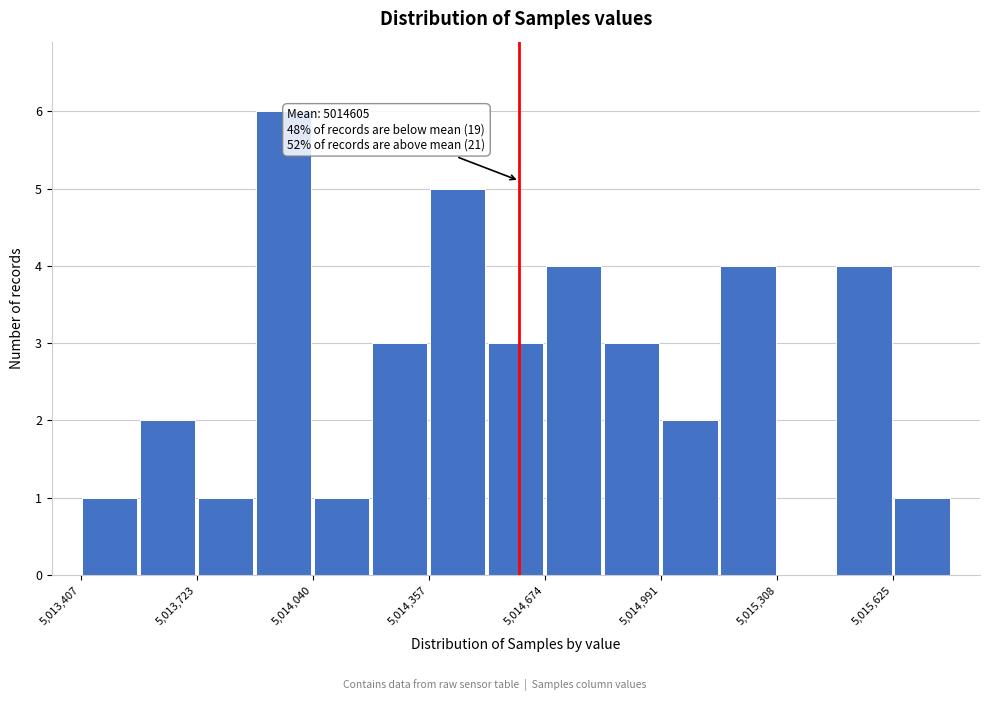

Read against the x-axis, roughly where is the centre of the tallest bar?

5013950